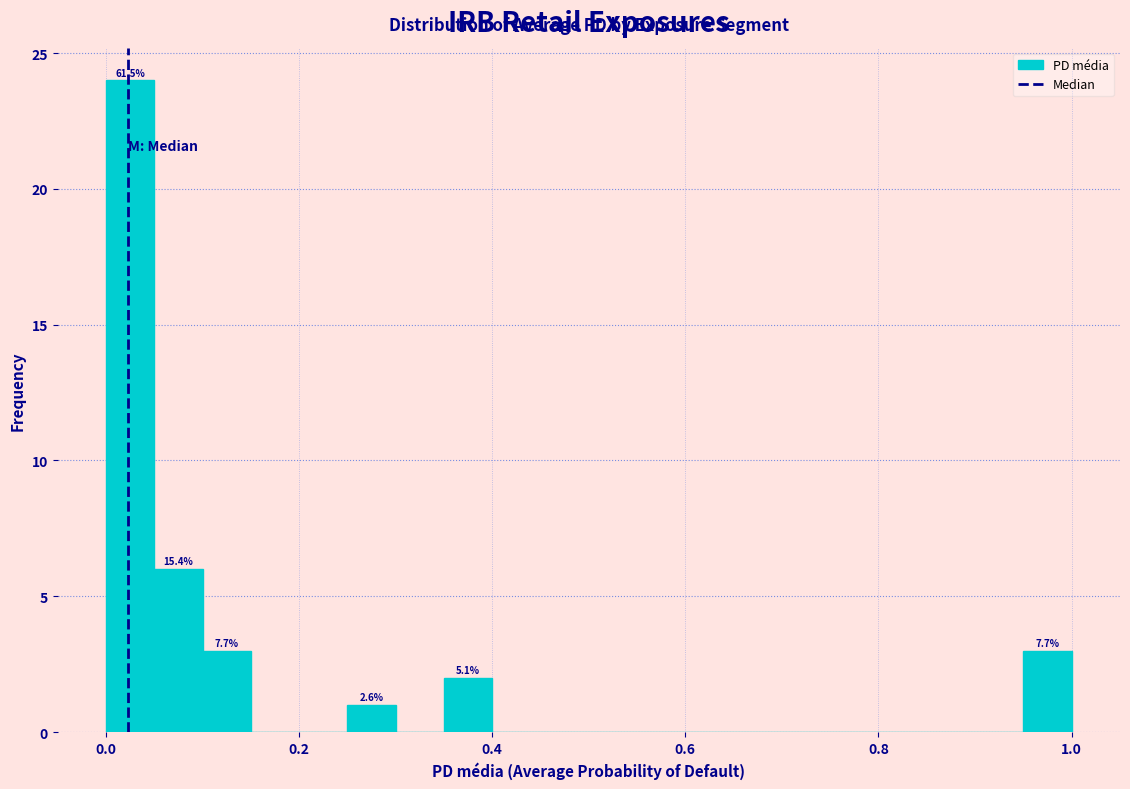

Around what value on the x-axis is the tallest bar? Give the approximate position of its centre, as read against the axis.

0.02